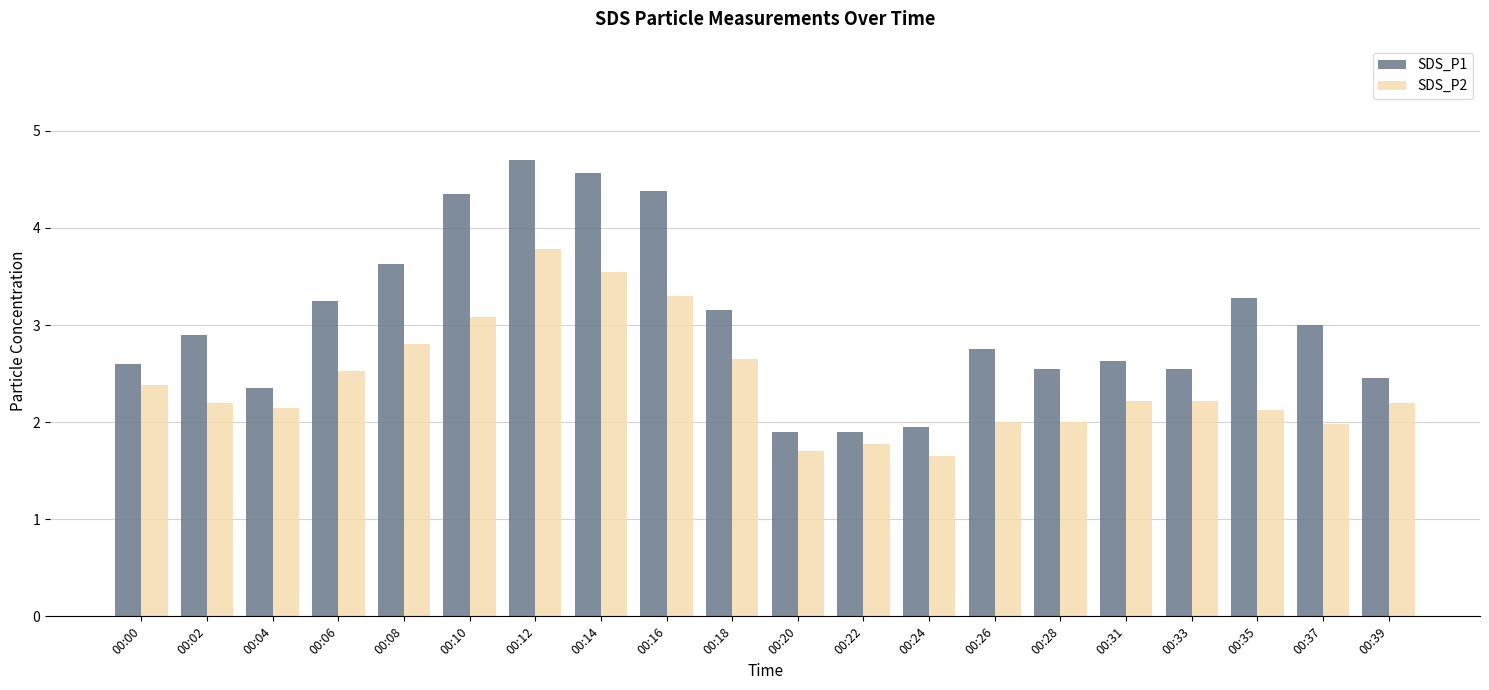

What is the sum of the SDS_P2 values at 00:20 and 00:35?

3.8